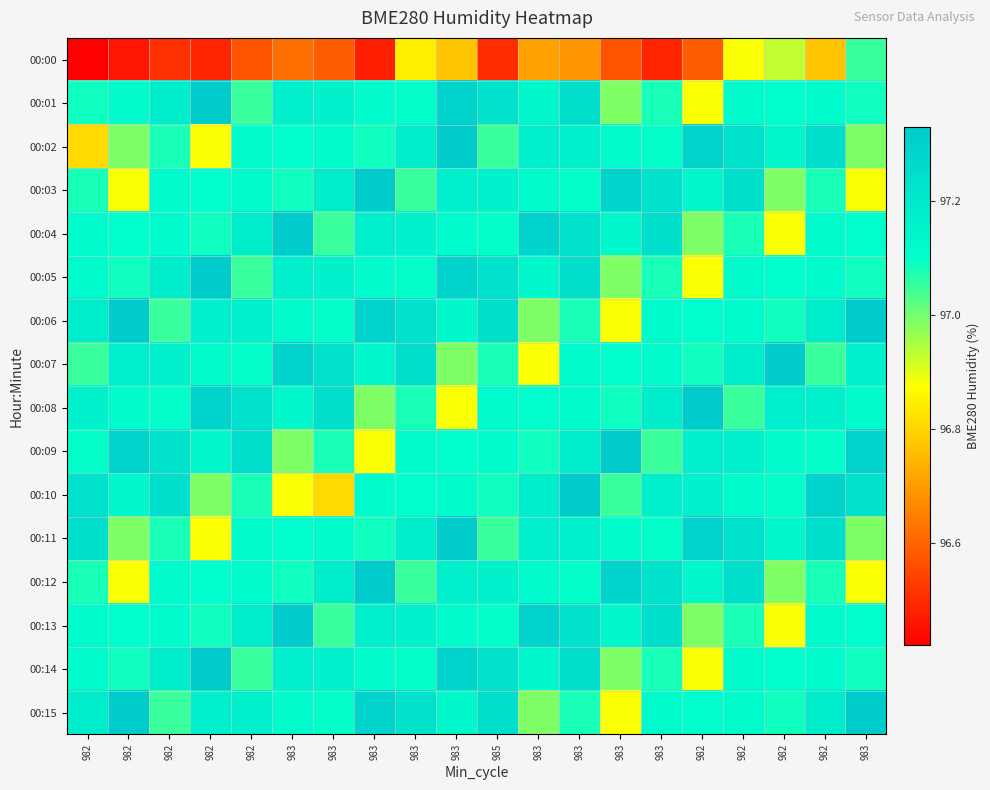

Which series has the largest total across all categories?

00:06